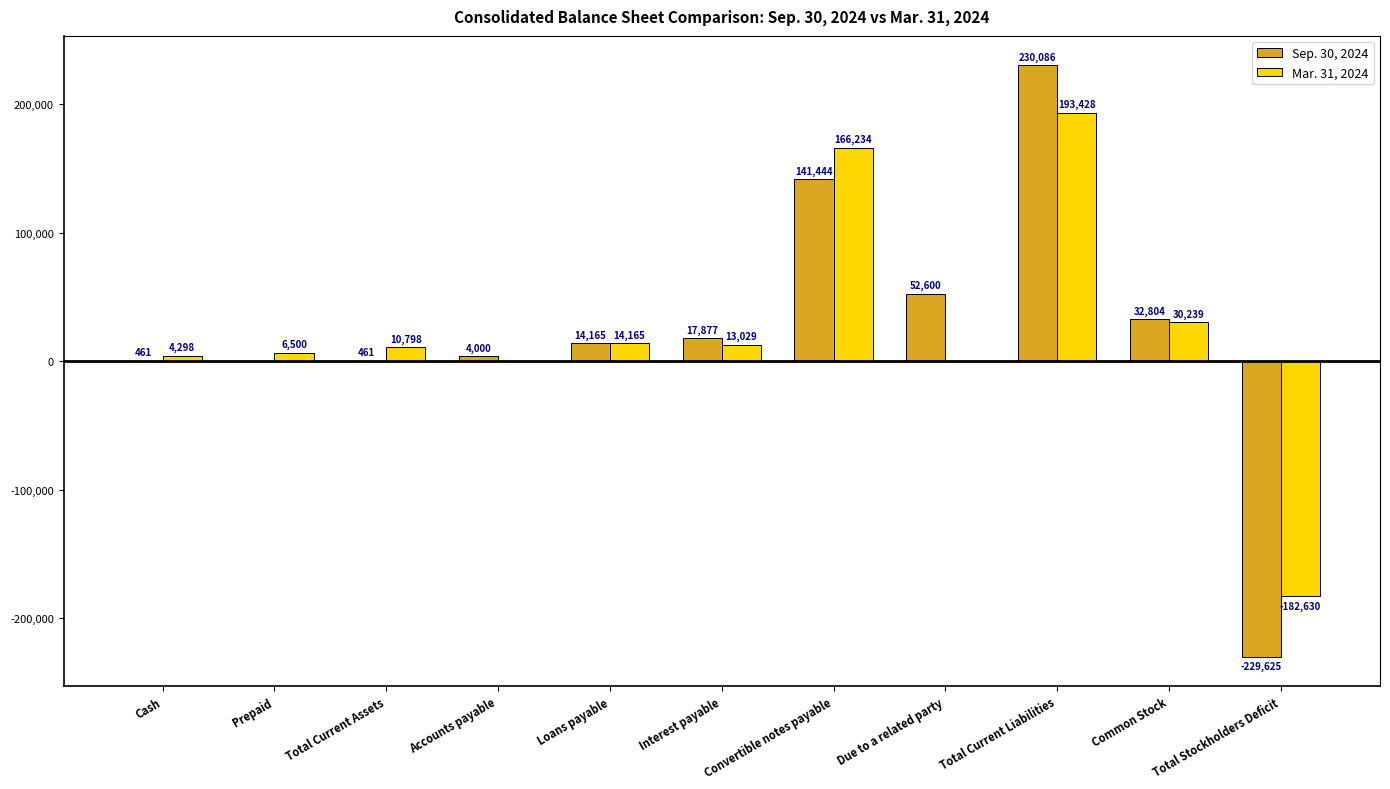

Reading right to left, extract all data points from this chart.

Sep. 30, 2024: -229625	32804	230086	52600	141444	17877	14165	4000	461	0	461
Mar. 31, 2024: -182630	30239	193428	0	166234	13029	14165	0	10798	6500	4298